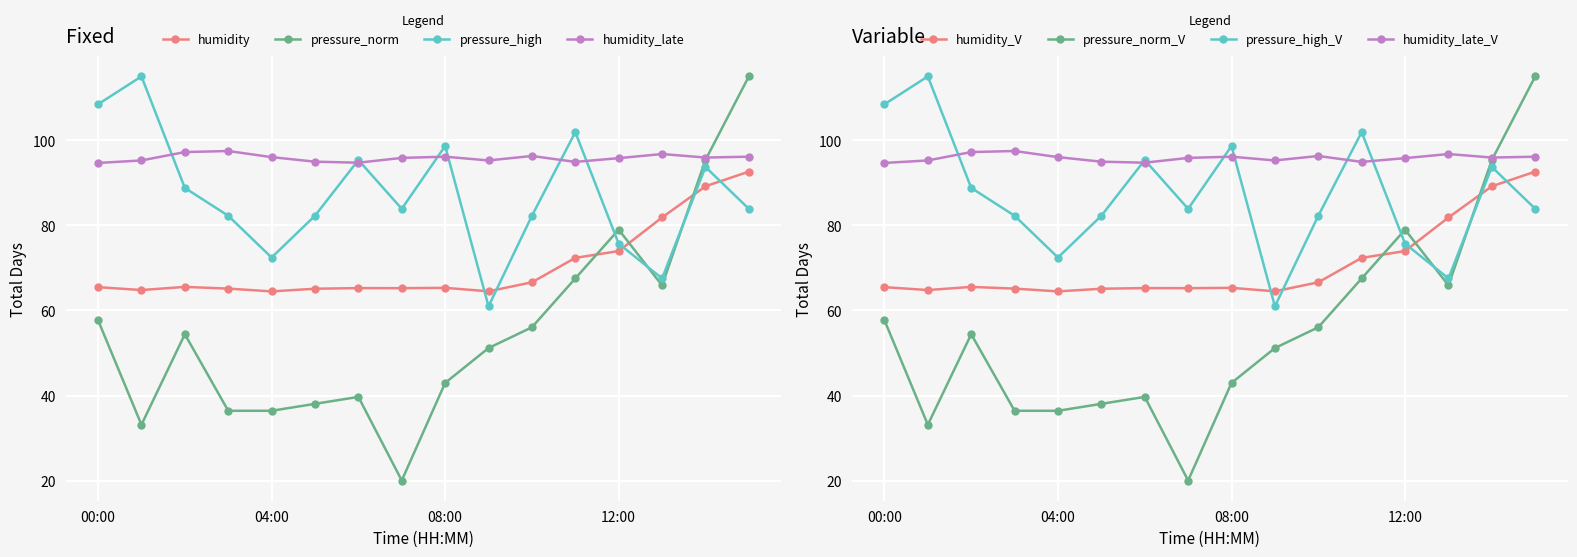

True or false: humidity and pressure_norm cross at least once.

True